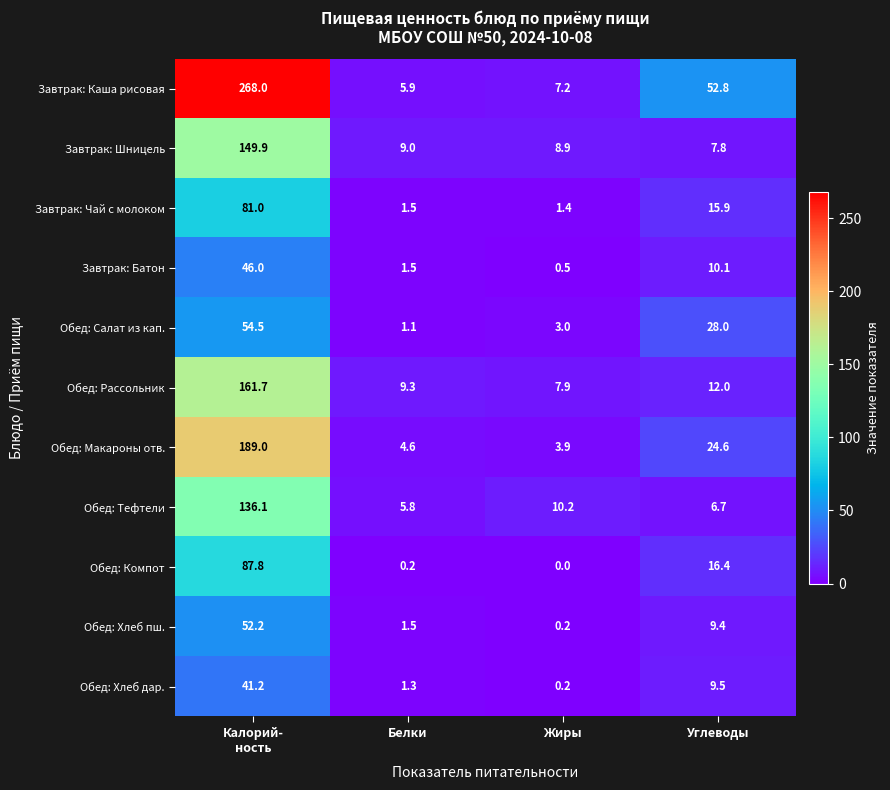

What is the average value of the Обед: Хлеб пш. series?

15.8